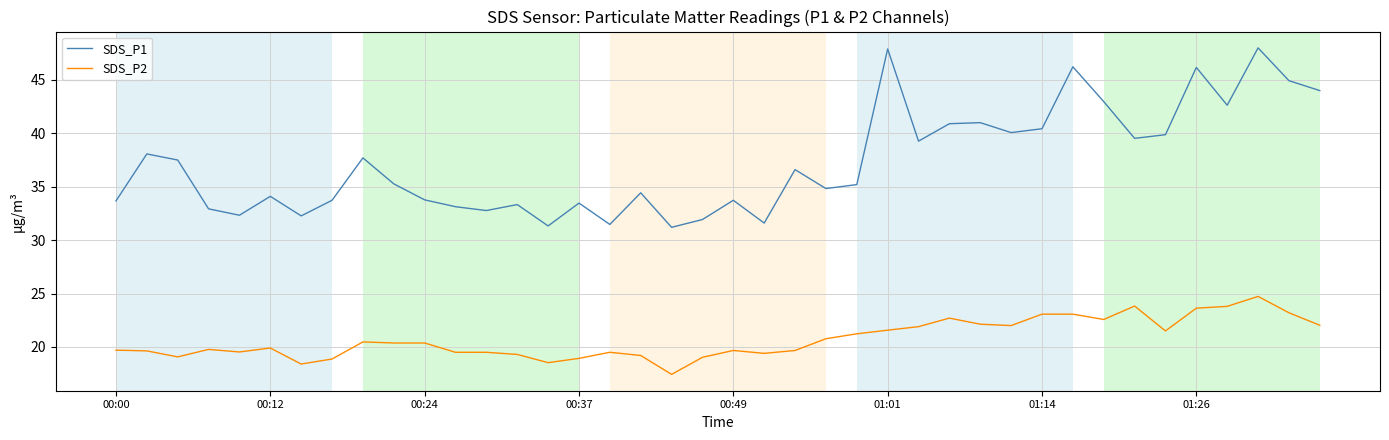

Which series has the largest range (max minus min)?

SDS_P1